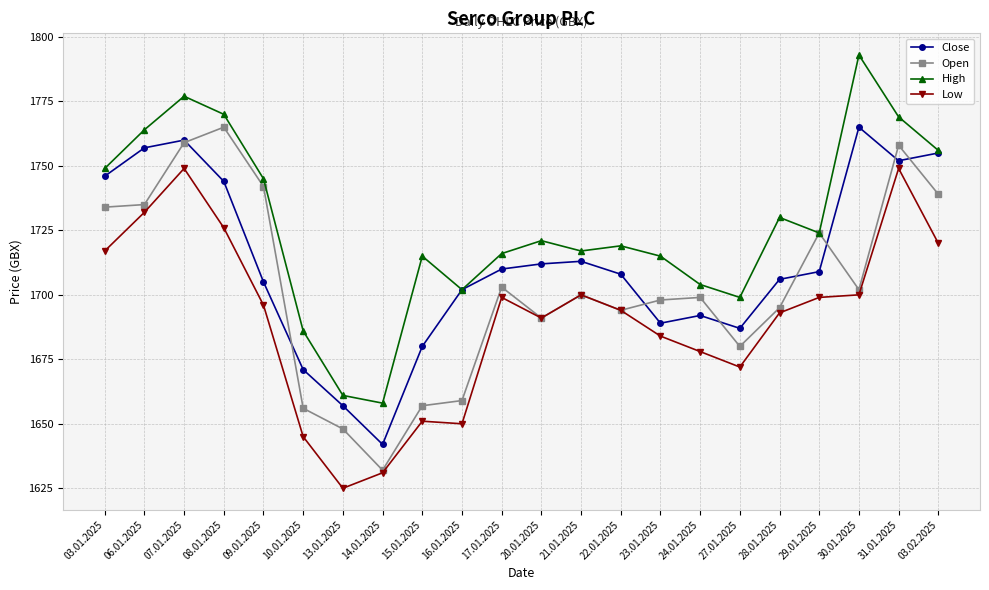

Which series has the largest total across all categories?

High